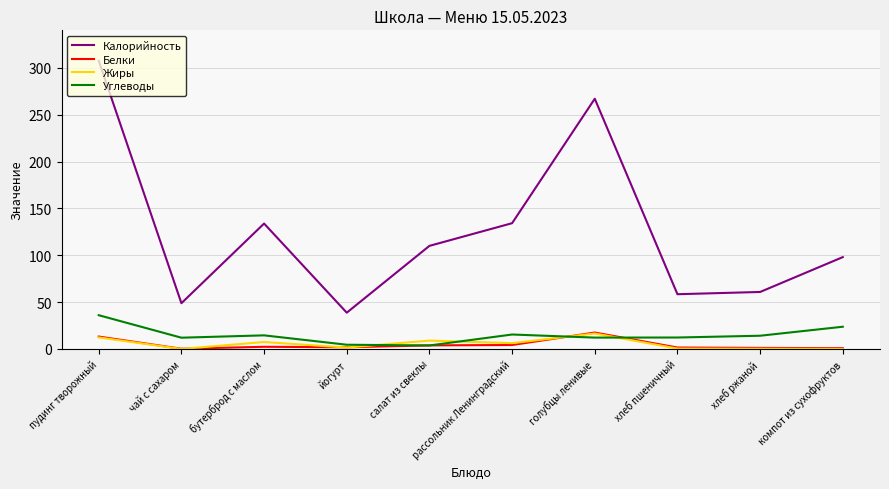

True or false: Белки and Калорийность cross at least once.

False